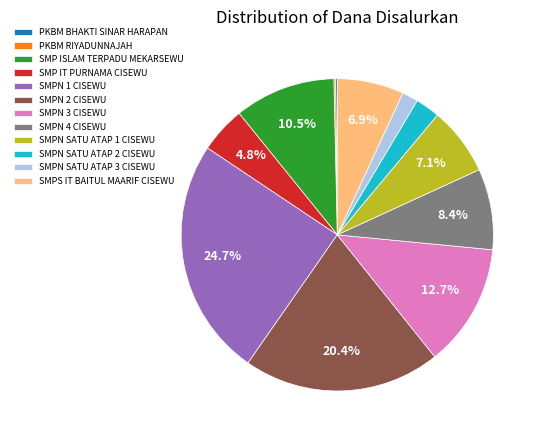

What percentage do SMP ISLAM TERPADU MEKARSEWU and SMPN 2 CISEWU together represent?

30.9%